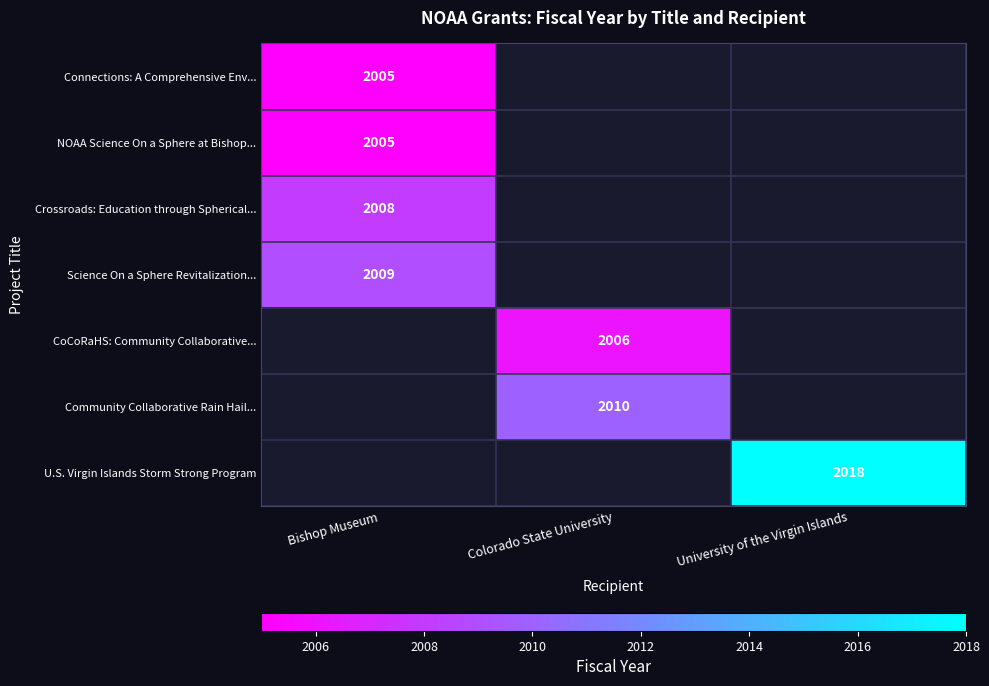

Count the number of categories in the chart.

3